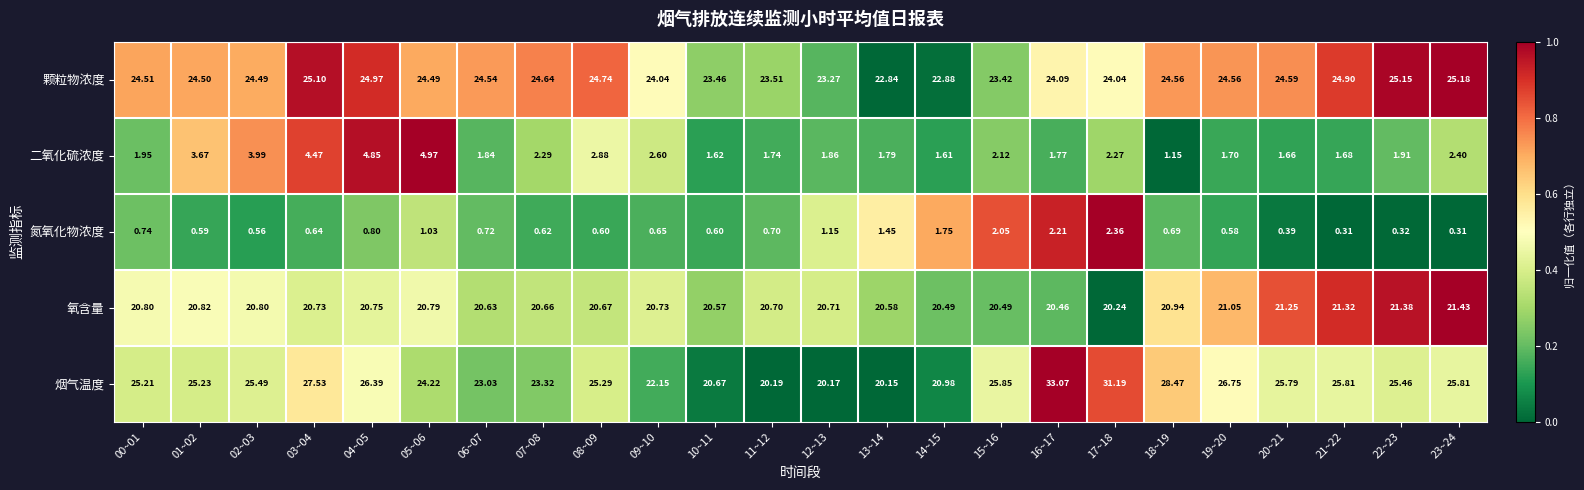

At 12~13, list the series in order from smallest to largest.

氮氧化物浓度, 二氧化硫浓度, 烟气温度, 氧含量, 颗粒物浓度